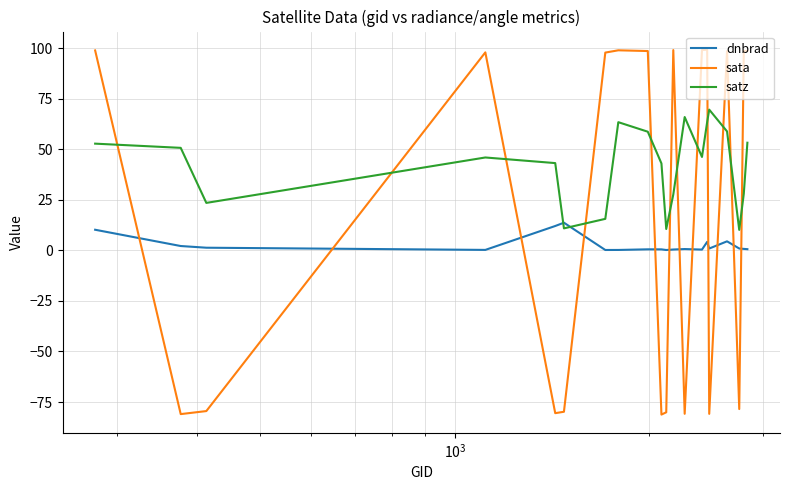

Which series has the largest total across all categories?

satz